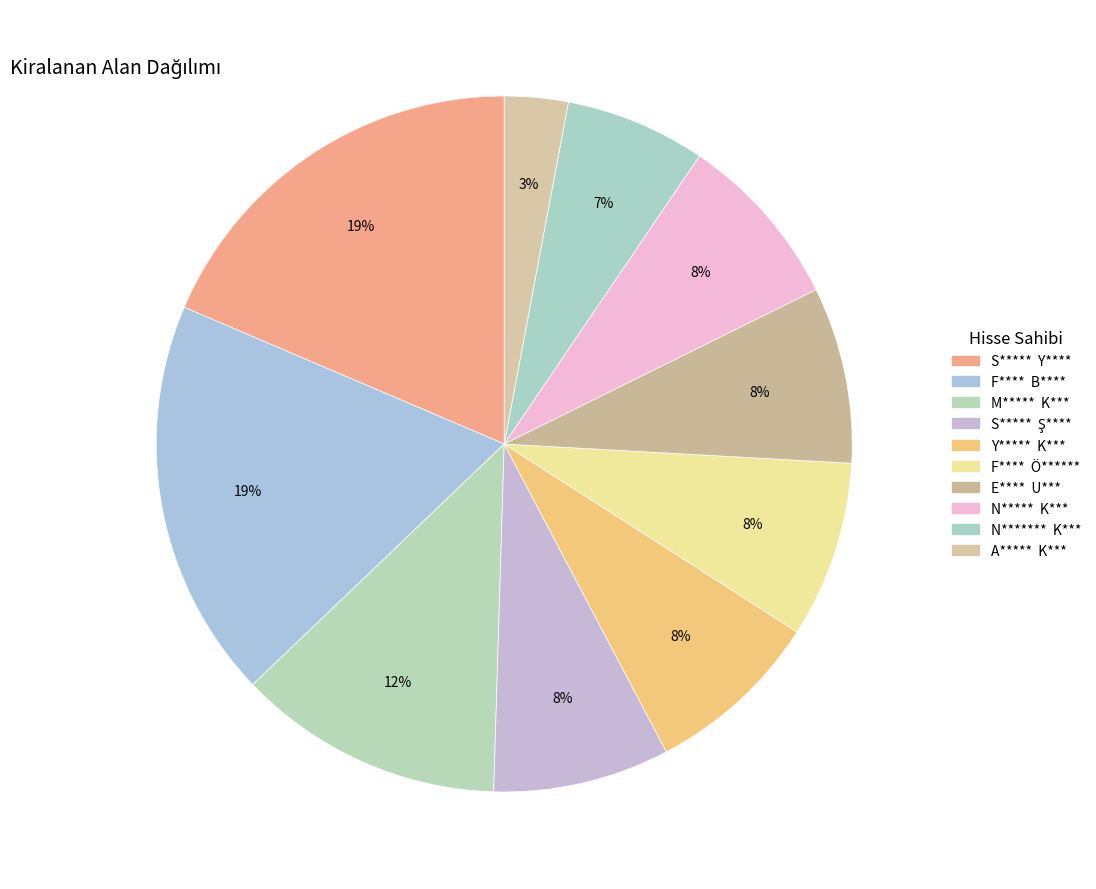

What is the smallest slice in the pie chart?

A*****  K***